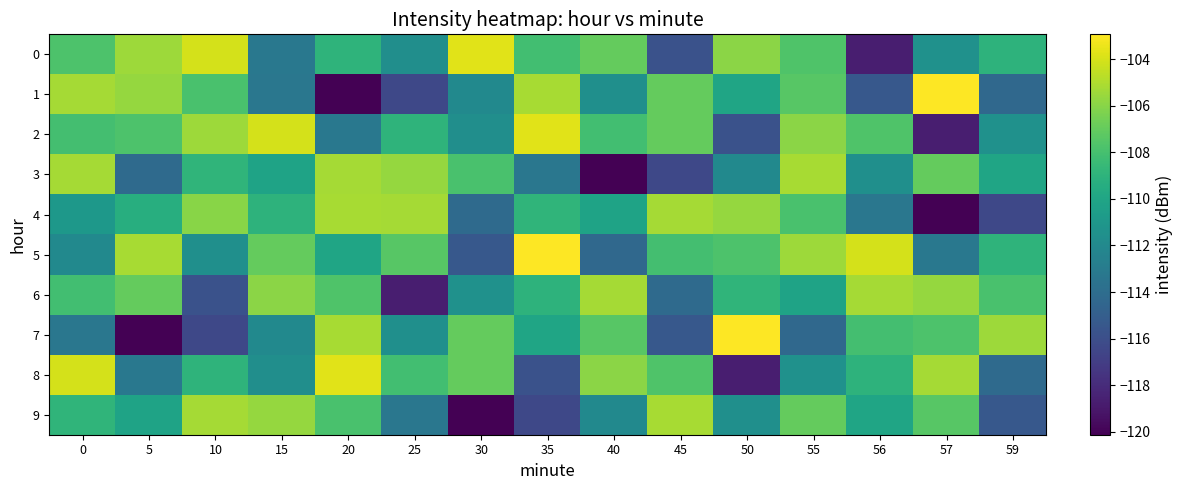

Count the number of categories in the chart.

15